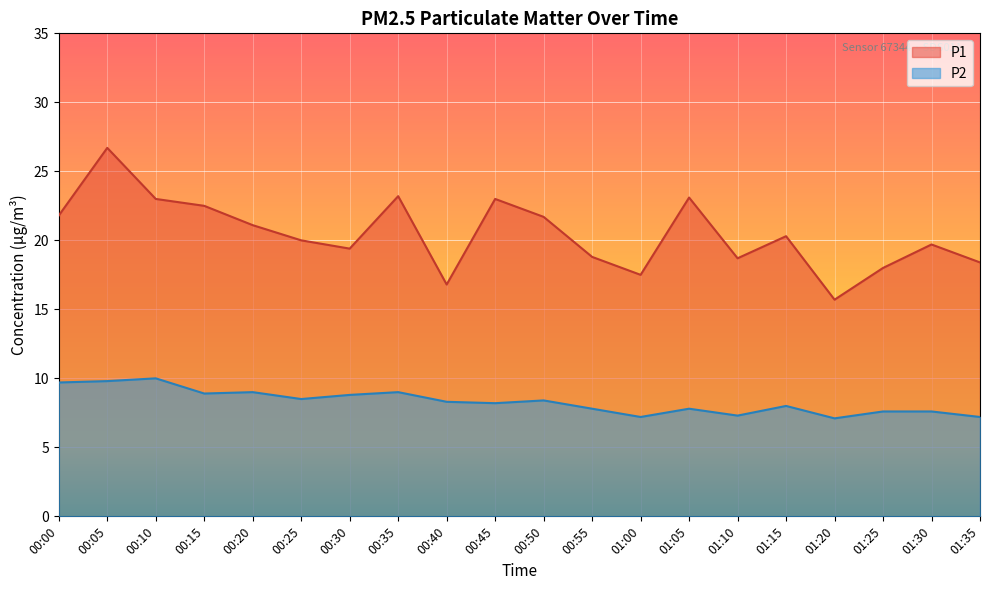

Which series has the largest total across all categories?

P1